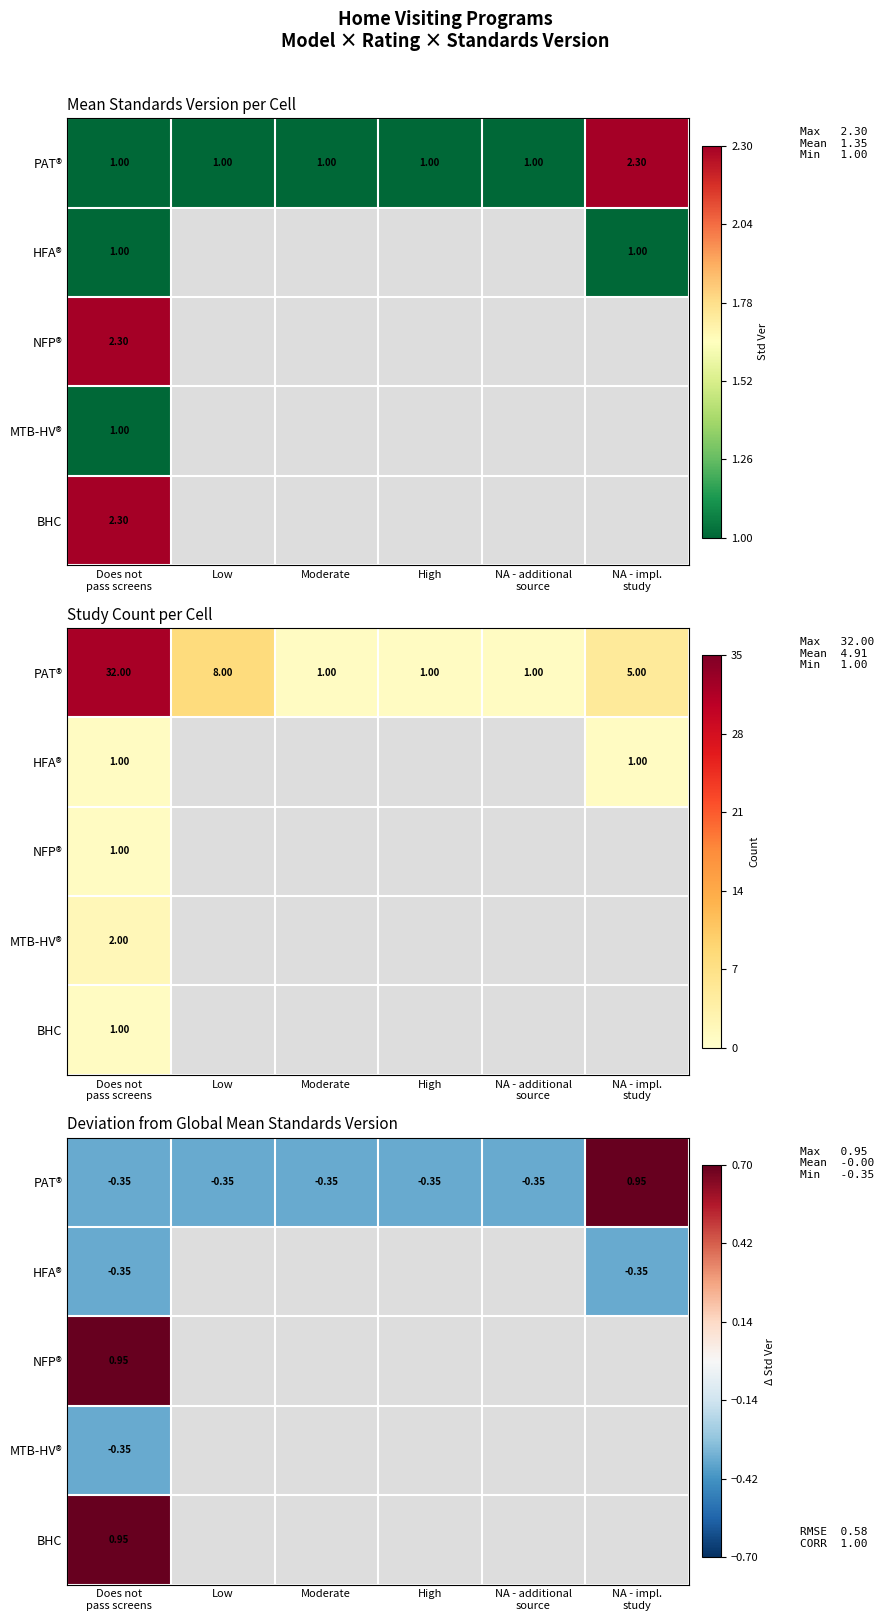

Is the value of PAT® at Moderate greater than the value of MTB-HV® at Moderate?

No